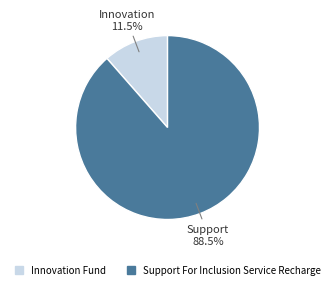

Is the sum of Support For Inclusion Service Recharge and Innovation Fund greater than half?

Yes